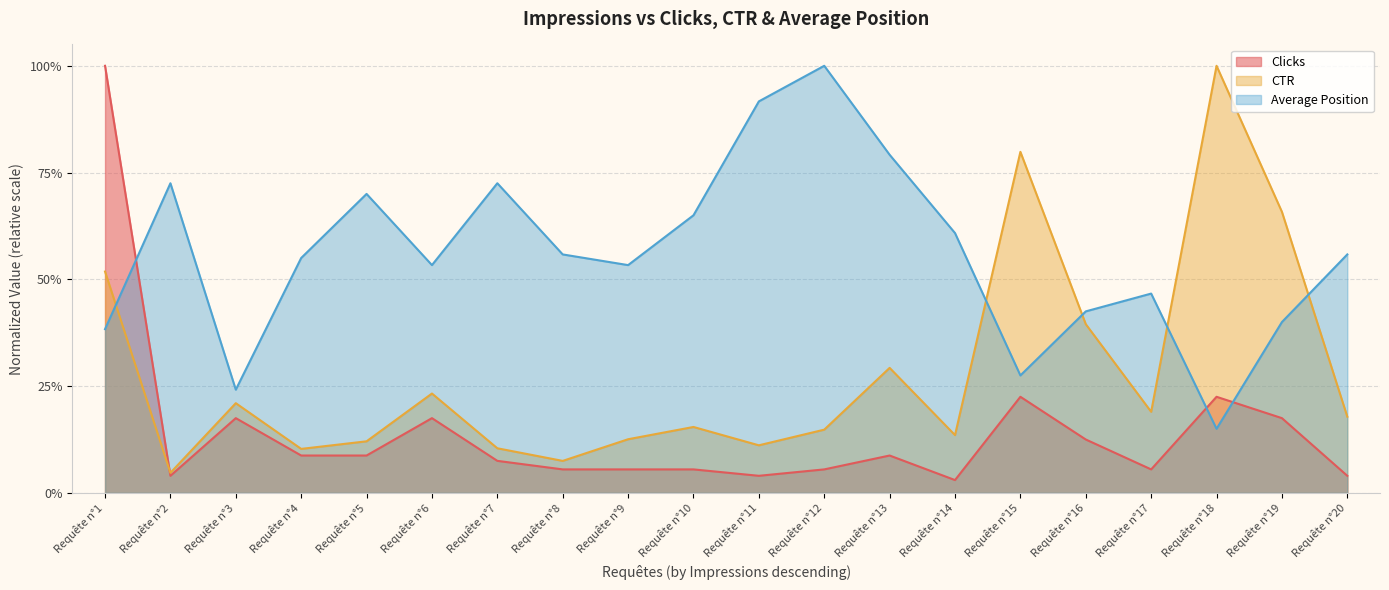

Where is the first local maximum for CTR?

Requête n°3